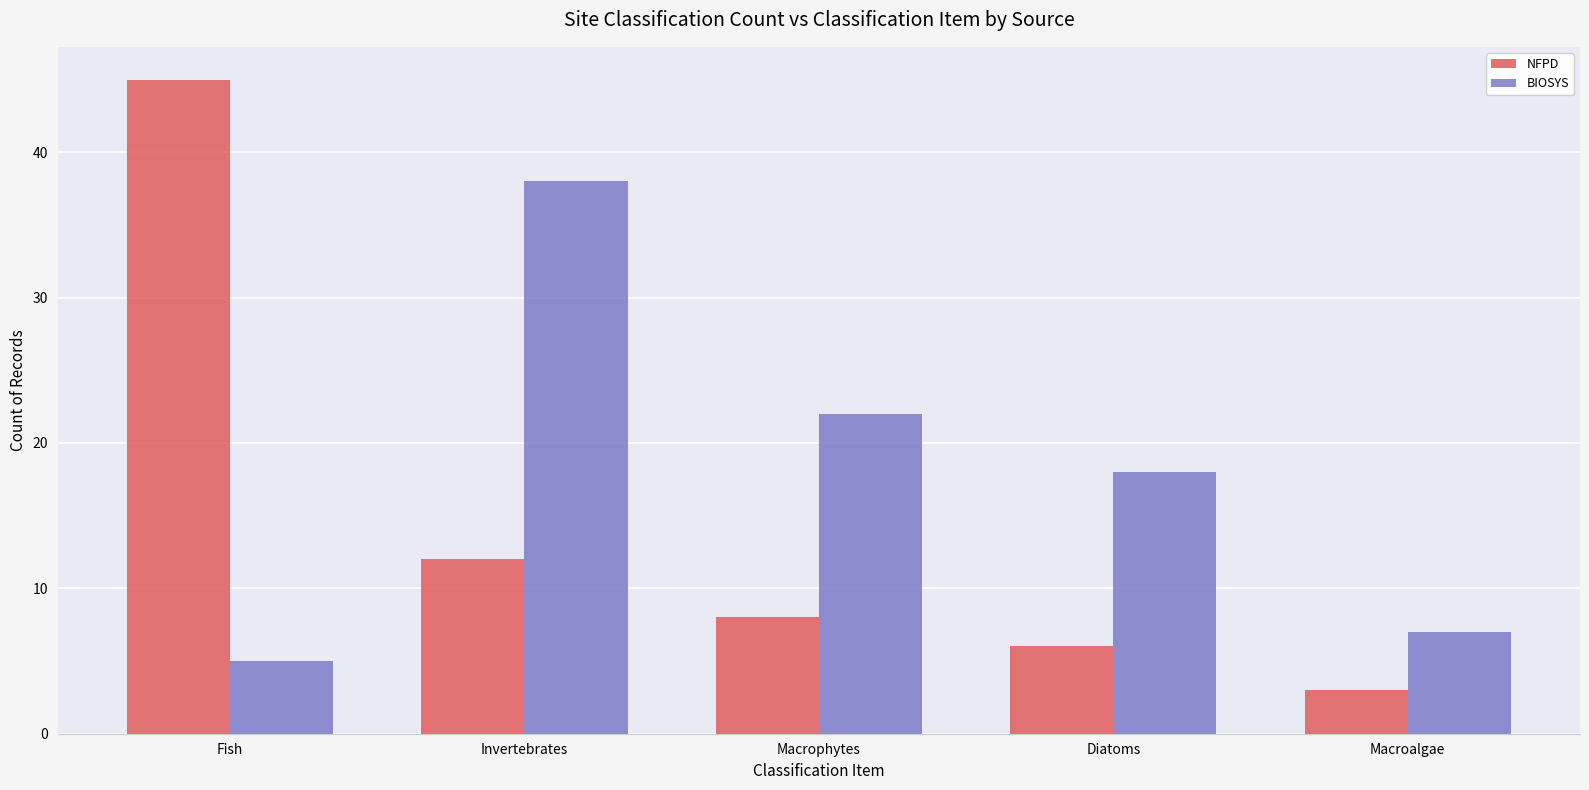

What position from the right is Diatoms?

2